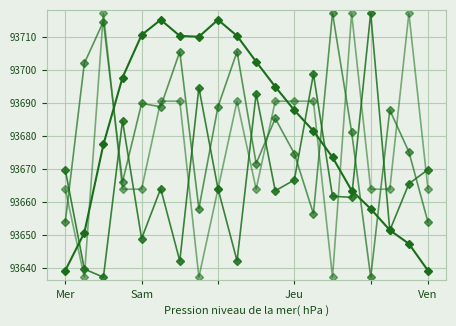

How many data points does each series have?

20